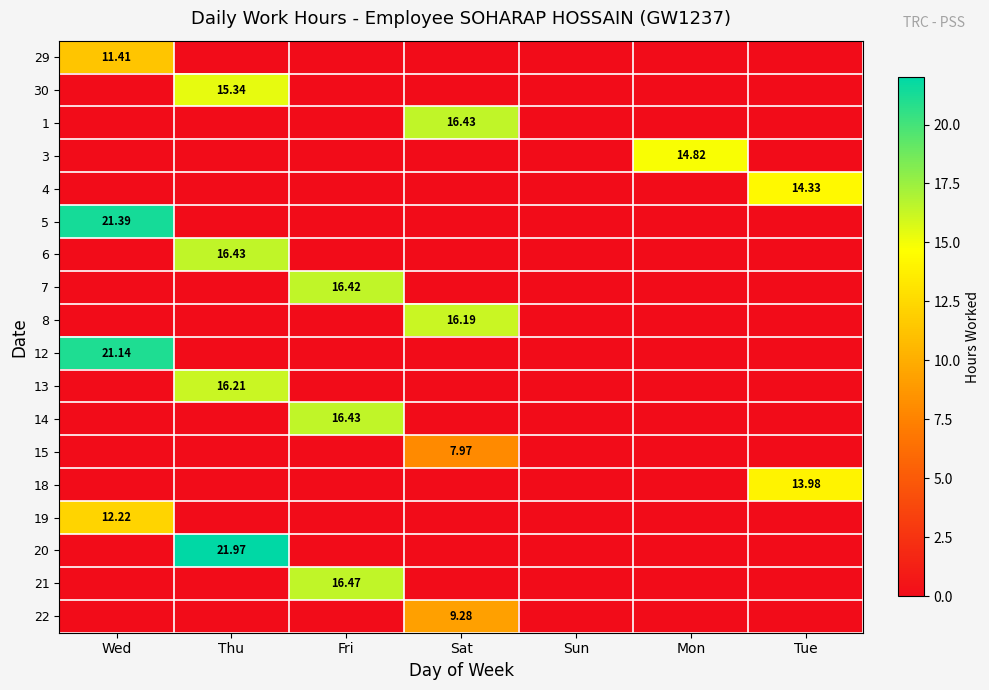

Is the value of 15 at Sat greater than the value of 29 at Wed?

No